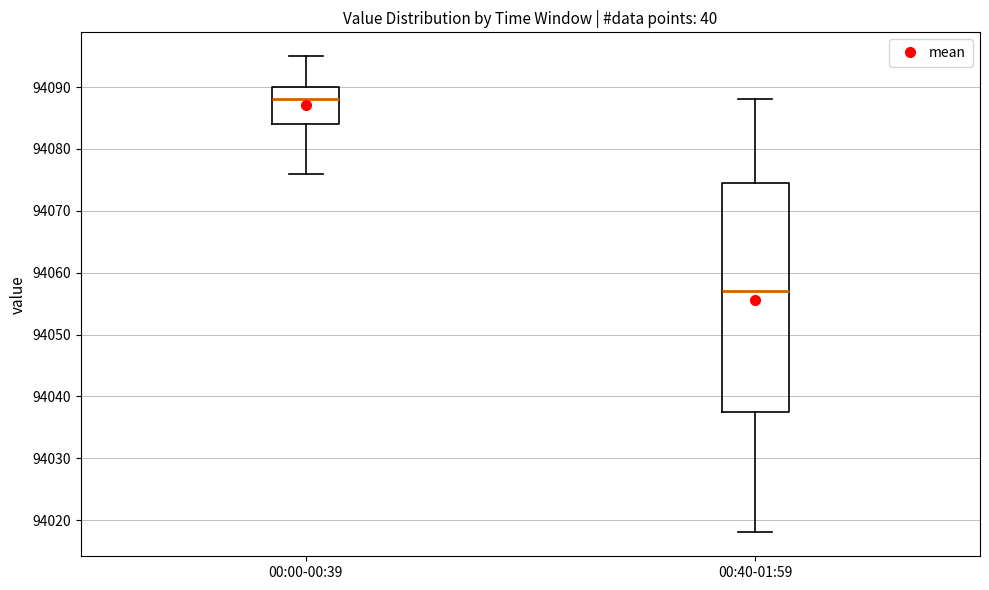

Reading left to right, read every box against the y-axis: the position of its median line, the range the box covers, and the ends of its whiskers. The values are not printed on the chart, so give them approximately, as read against the axis.

00:00-00:39: median 94088, box 94084 to 94090, whiskers 94076 to 94095
00:40-01:59: median 94057, box 94038 to 94075, whiskers 94018 to 94088